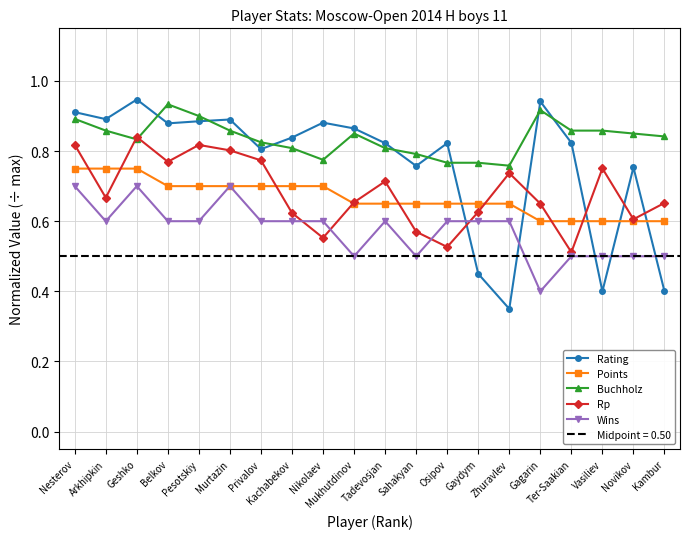

The value of Rp at Gaydym is 0.3. True or false?

False